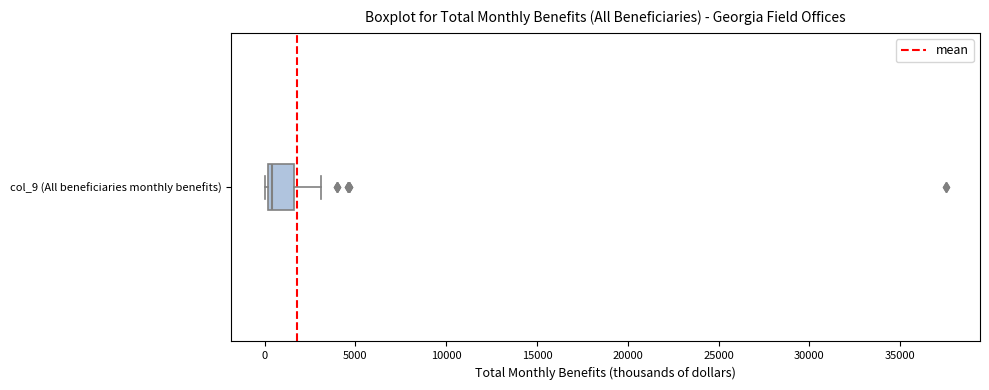

Read this box plot against the x-axis: the position of the median line, the range covered by the box, and the ends of both whiskers. The values are not printed on the chart, so give them approximately, as read against the axis.

median 500, box 0 to 1500, whiskers 0 to 3000